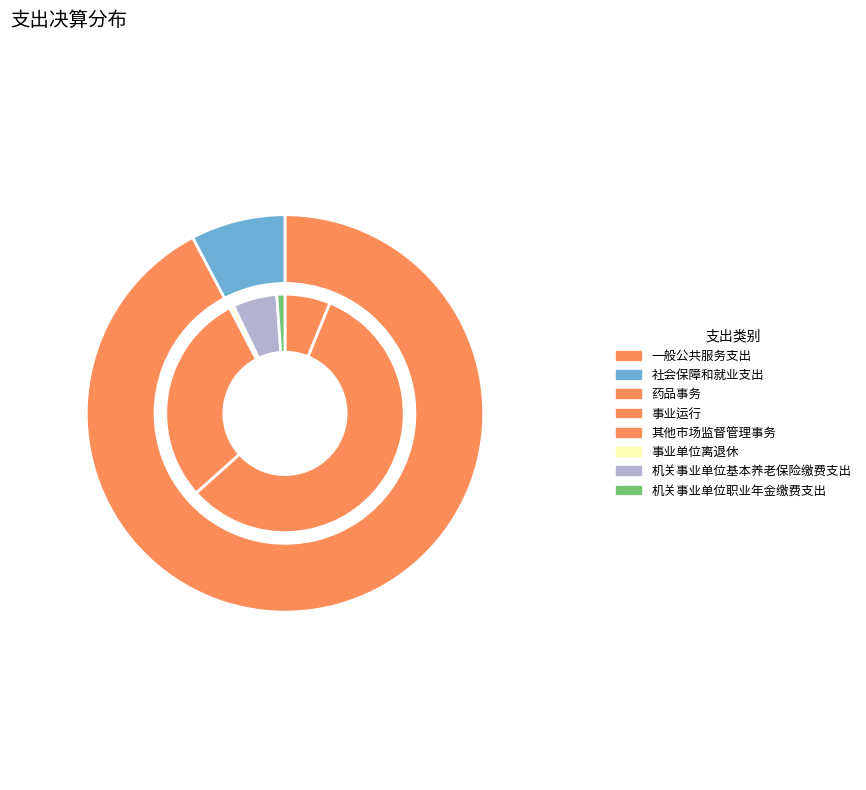

Approximately how many times larger is the value at 机关事业单位基本养老保险缴费支出 compared to 药品事务?

1.0